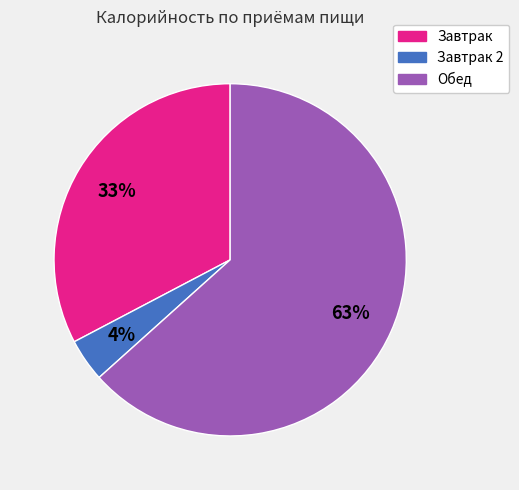

Is there a majority slice in this chart?

Yes